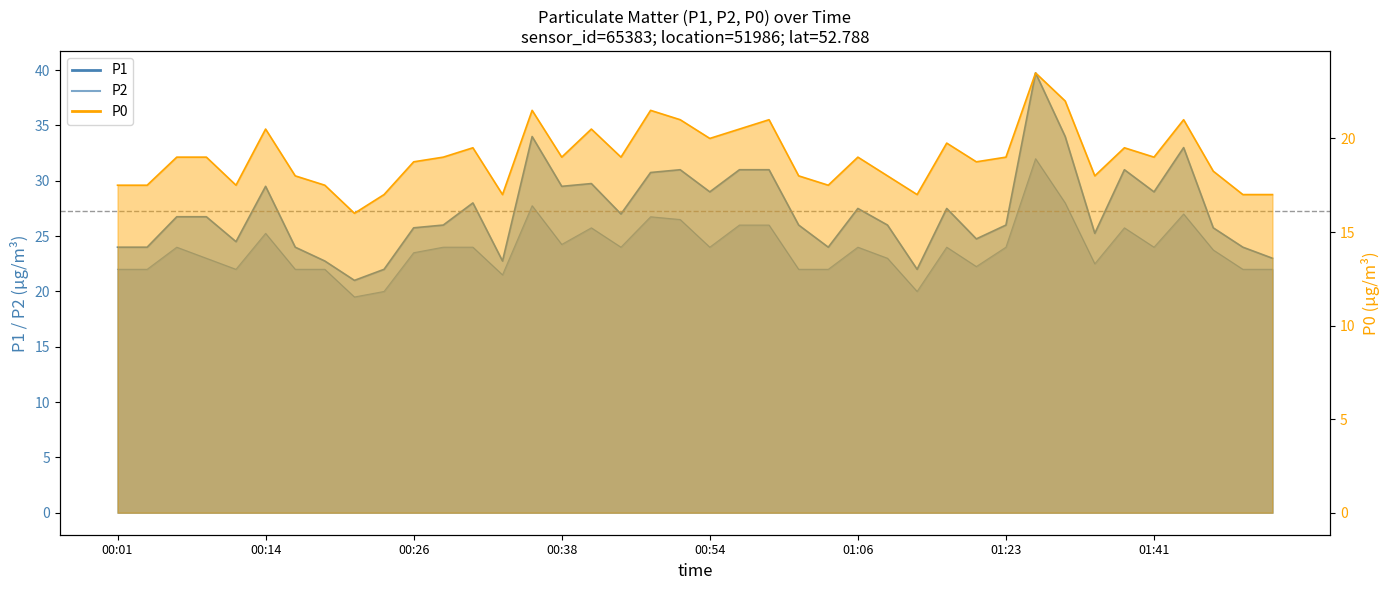

Is it true that P1 equals 42.5 at 01:14?

False